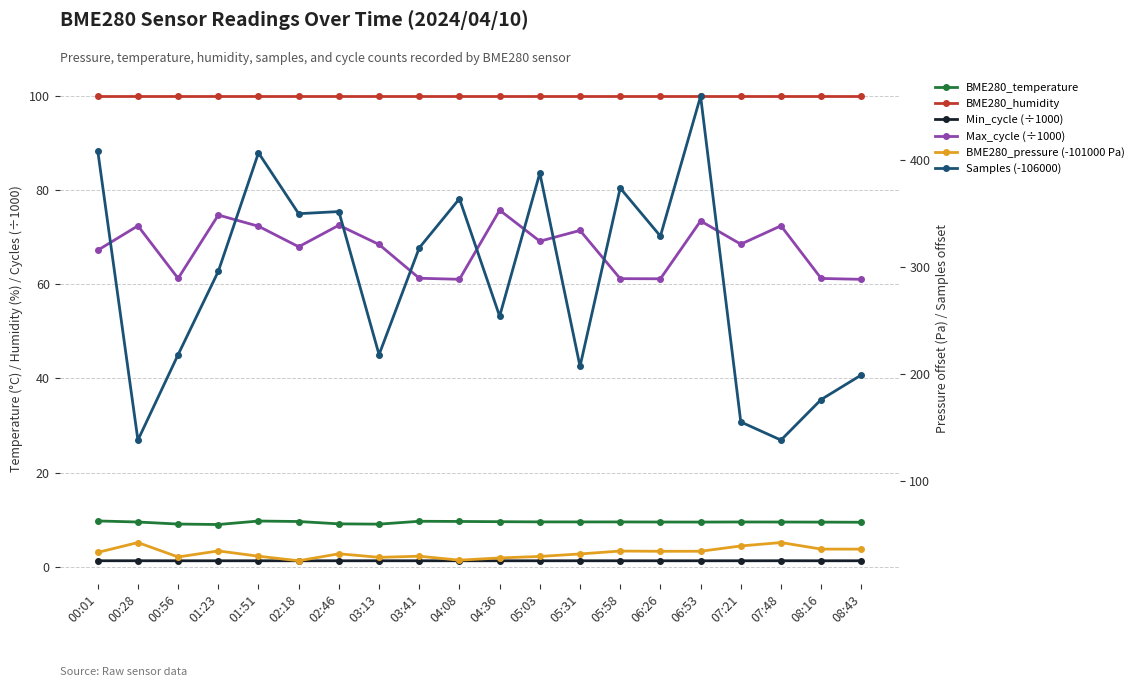

True or false: Min_cycle (÷1000) has a value of 1.3 at 05:03.

True